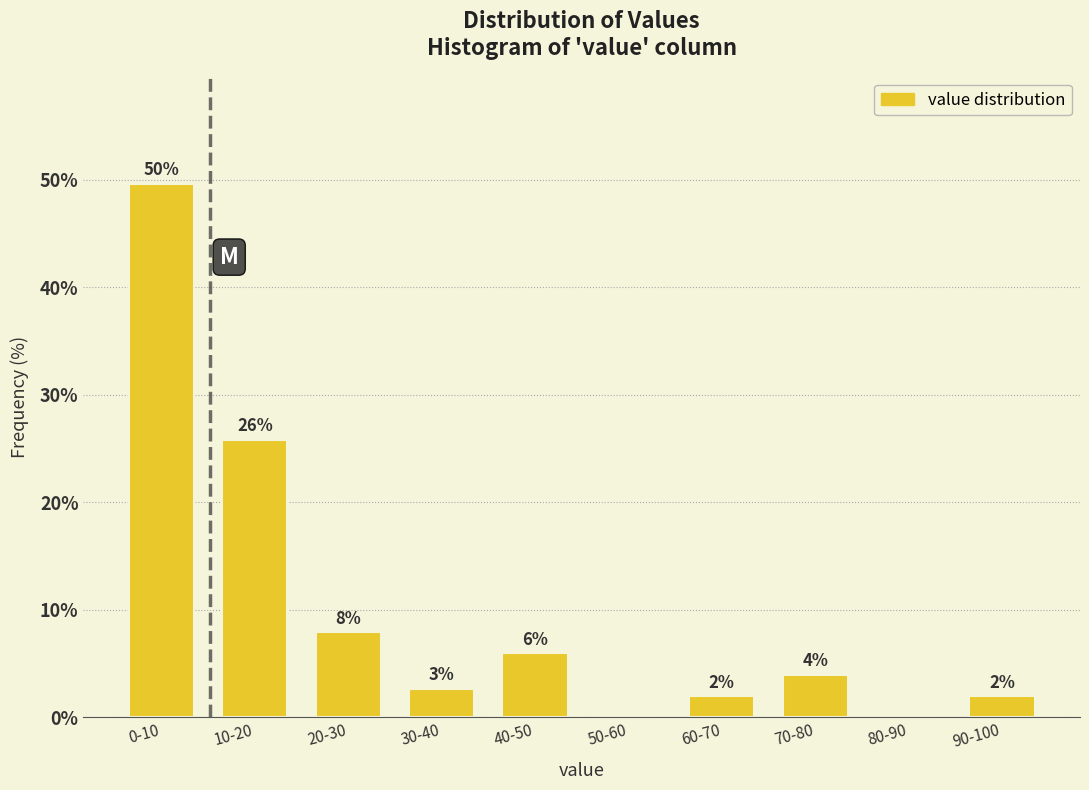

The chart shows a value of 49.7 at 0-10. True or false?

True